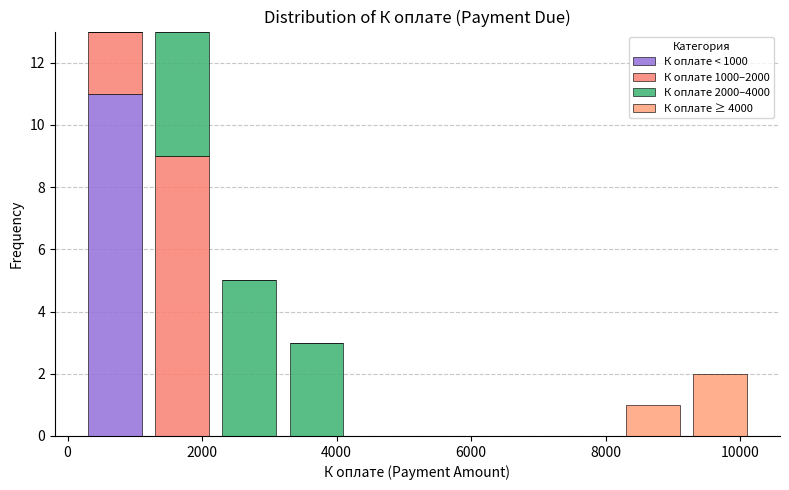

Reading left to right, transcribe this chart: for each stacked bar, give the range it covers on the x-axis and its total height. Neither the bar edges nor the heights are printed on the chart, so give them approximately, as read against the axes.

200 to 1200: 13
1200 to 2200: 13
2200 to 3200: 5
3200 to 4200: 3
4200 to 5200: 0
5200 to 6200: 0
6200 to 7200: 0
7200 to 8200: 0
8200 to 9200: 1
9200 to 10200: 2